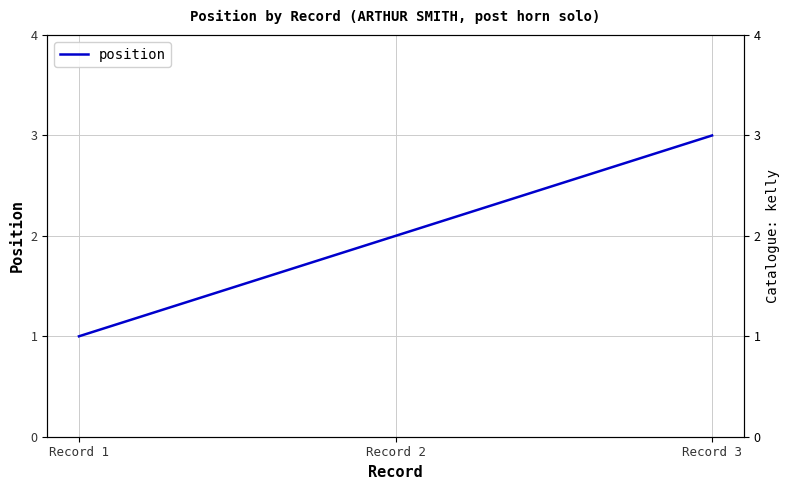

What is the value of the 3rd point from the left?

3